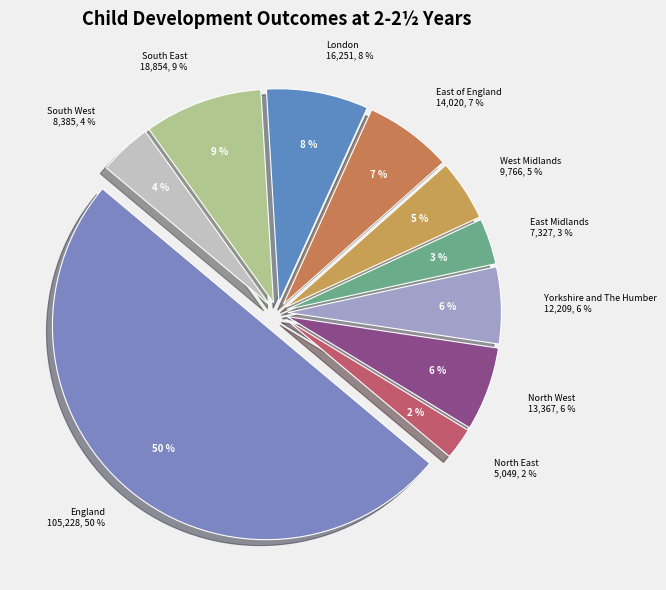

To the nearest percent, what portion does North West represent?

6%